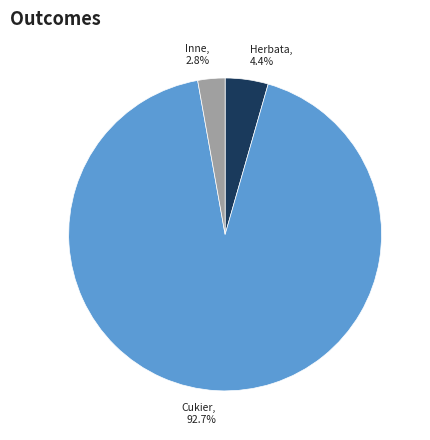

Which slice is the smallest?

Inne